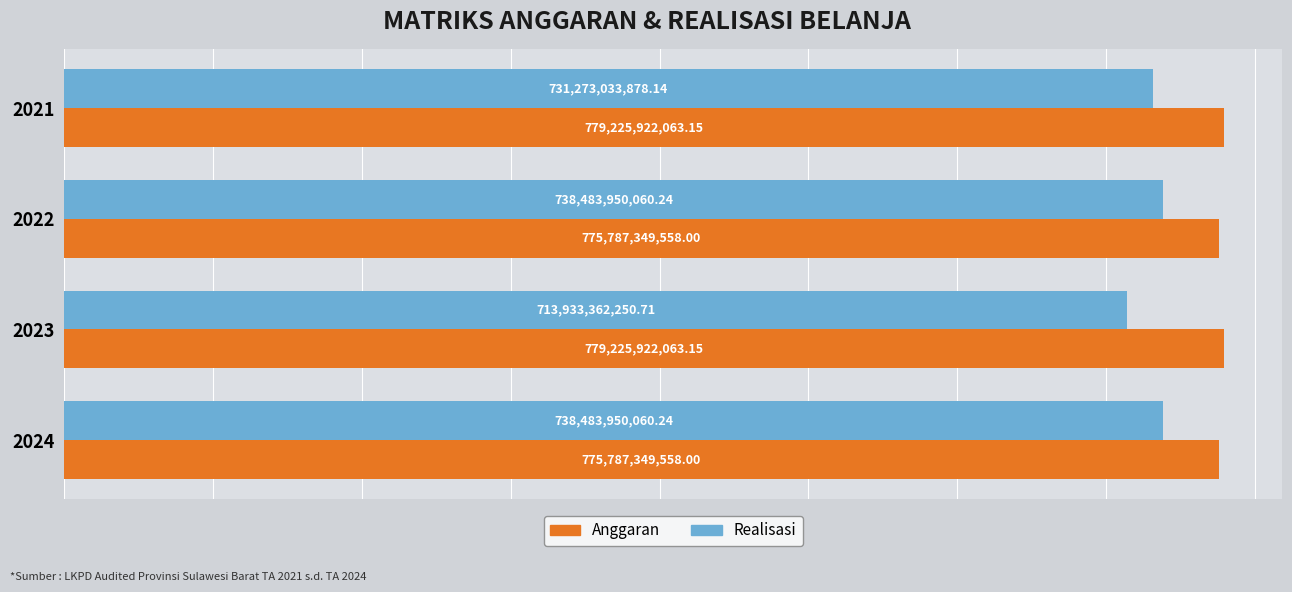

What is the difference between the maximum and minimum values in the Realisasi series?

24550587809.5